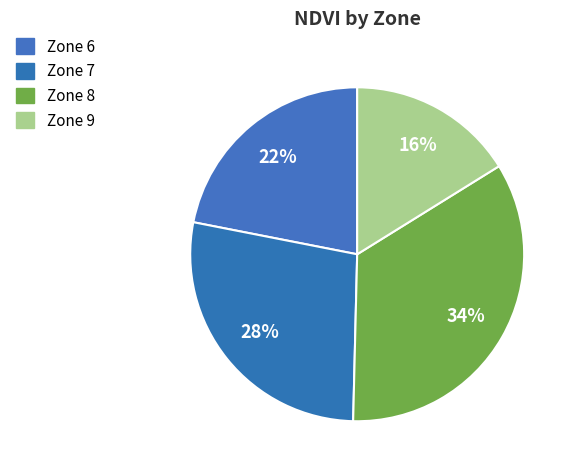

Count the number of slices in the pie.

4